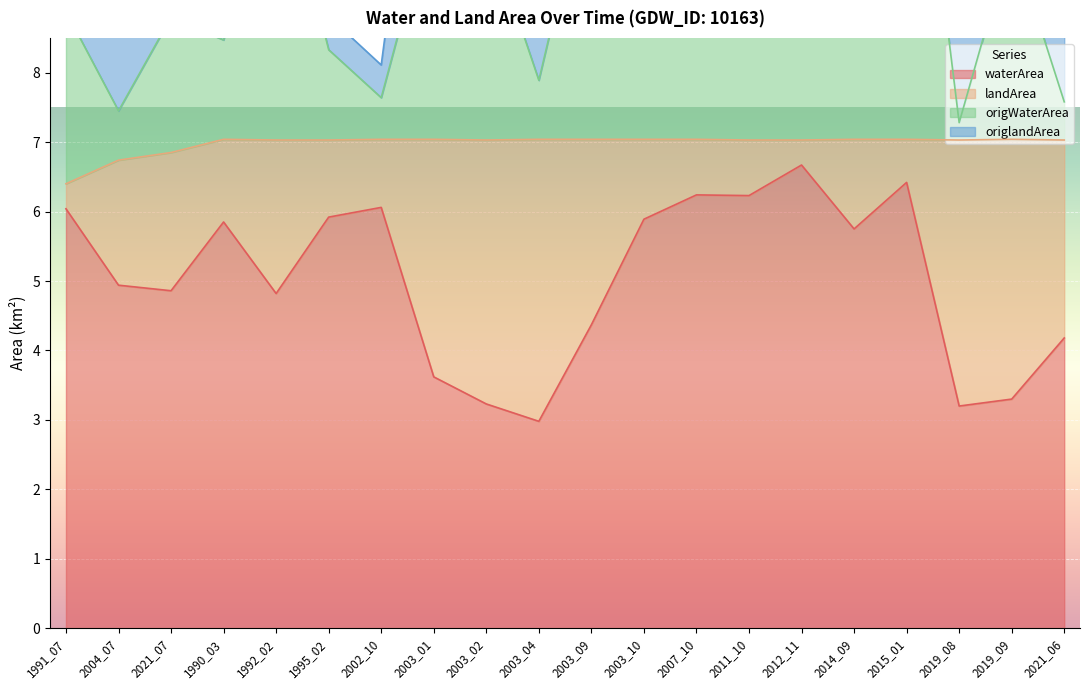

How many interior local peaks does the waterArea series have?

5